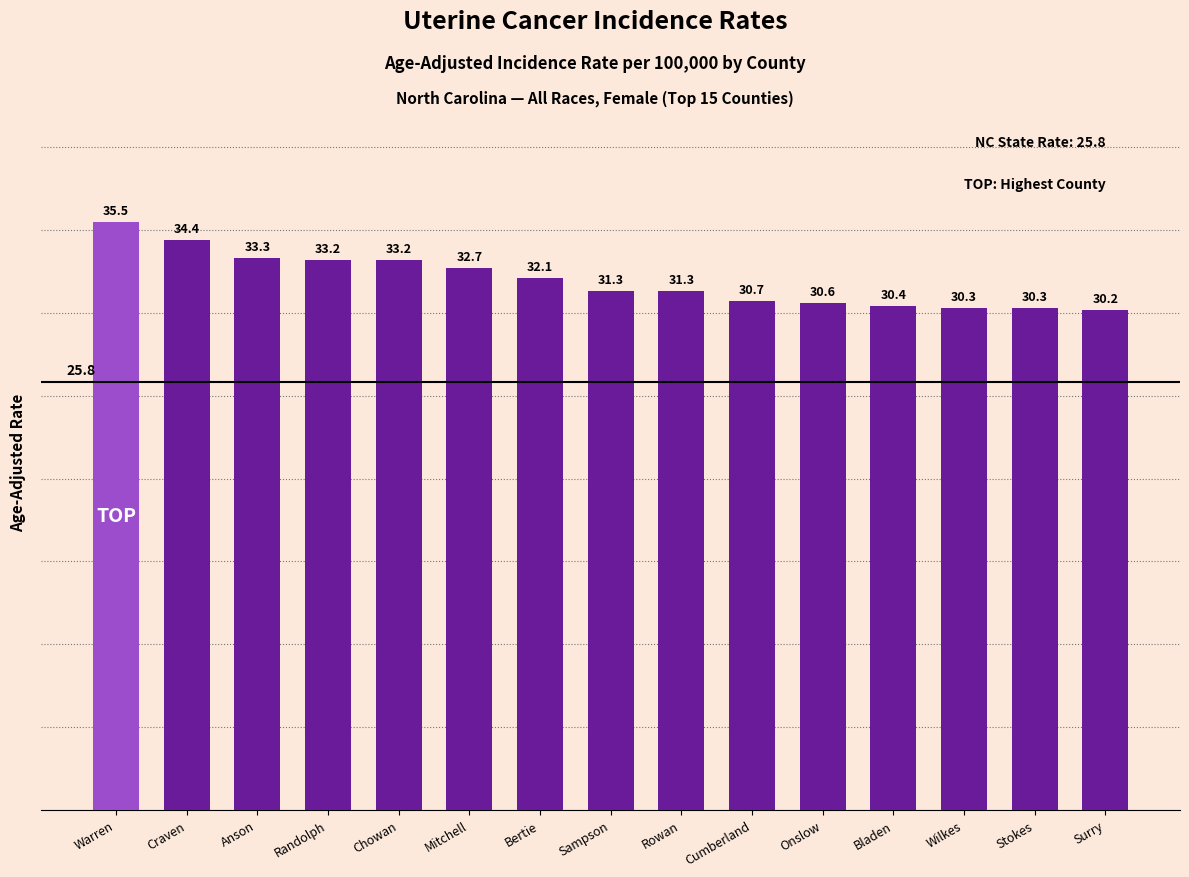

The chart shows a value of 44.8 at Sampson. True or false?

False